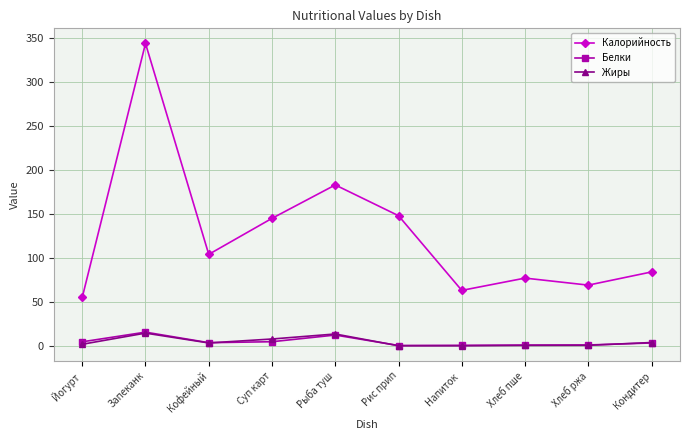

True or false: Белки has more than 1 points higher than both neighbors.

True